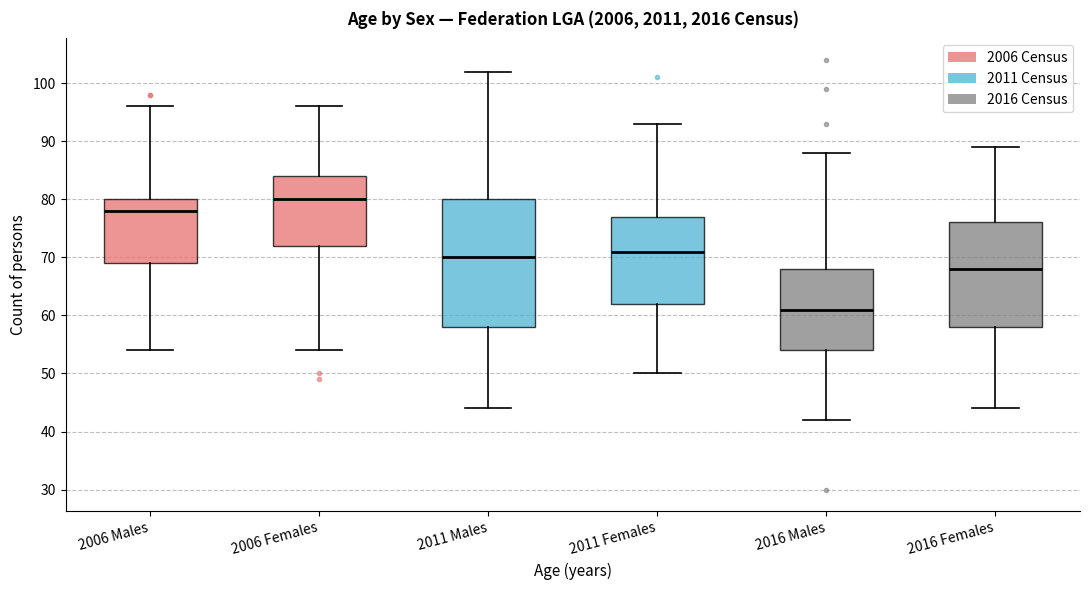

Which box is the tallest, from its lower edge to its upper edge?

2011 Males